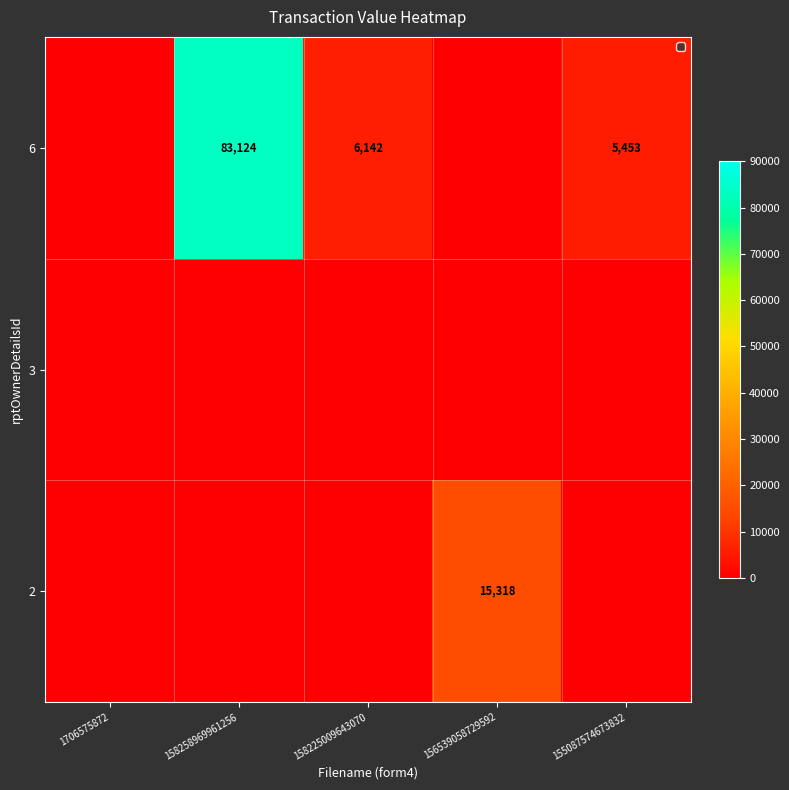

Reading left to right, what are all the values shown in this chart?

0	83124	6142	0	5453